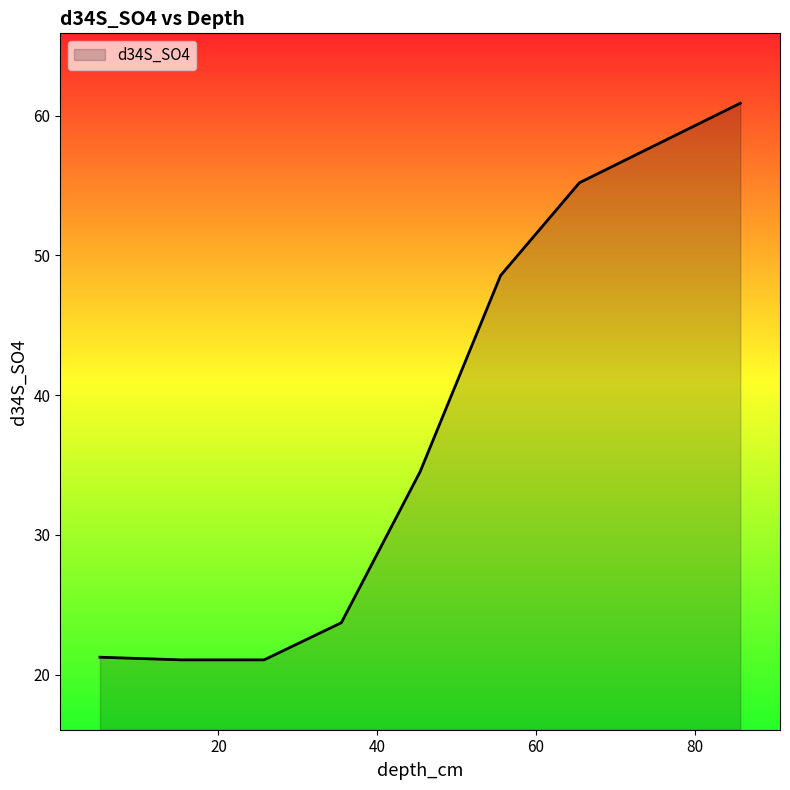

What is the difference between the maximum and minimum values?

39.8